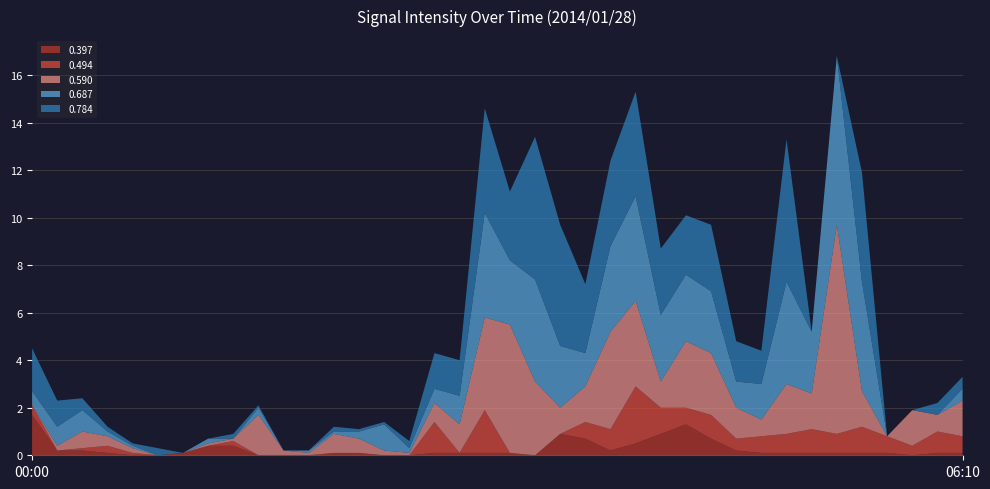

At which label does 0.397 reach its peak?

00:00